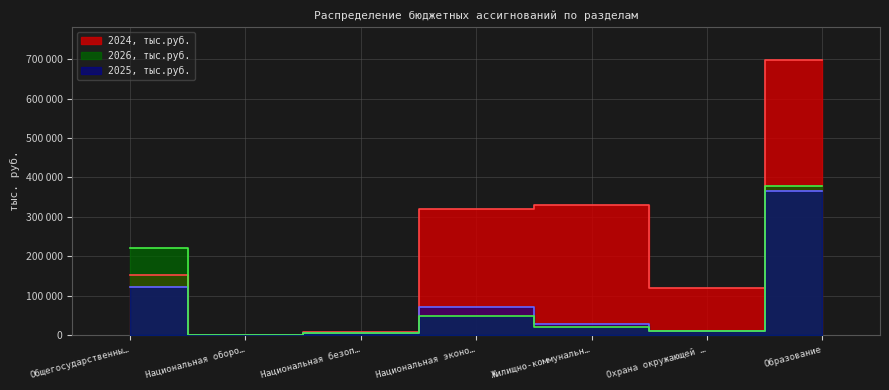

True or false: 2025, тыс.руб. has more than 2 interior local peaks.

False